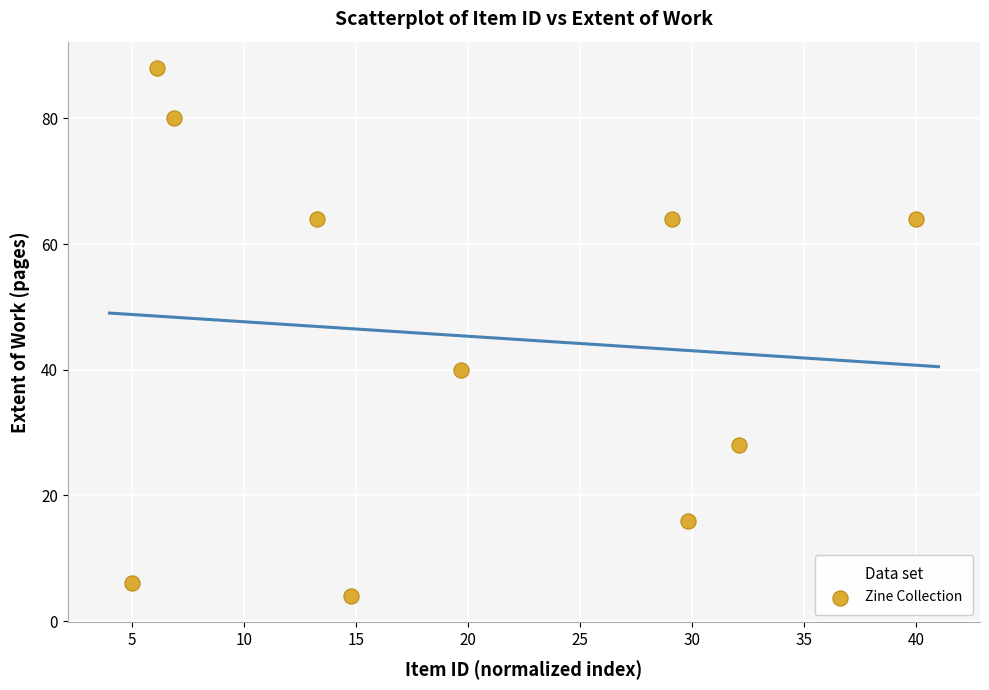

What Y value in the scatter plot is closest to 46?

40